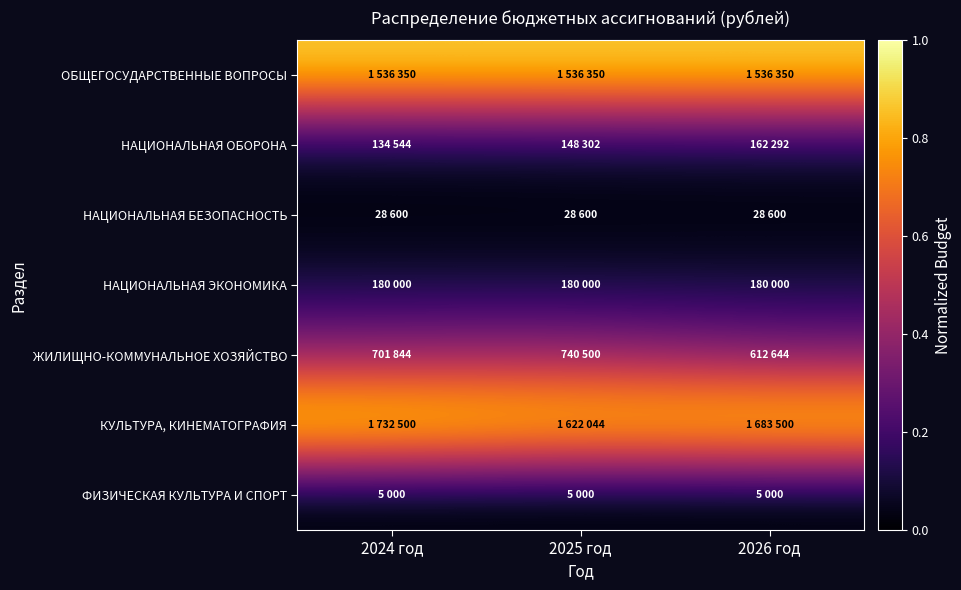

Which label corresponds to the smallest value in the chart?

2024 год